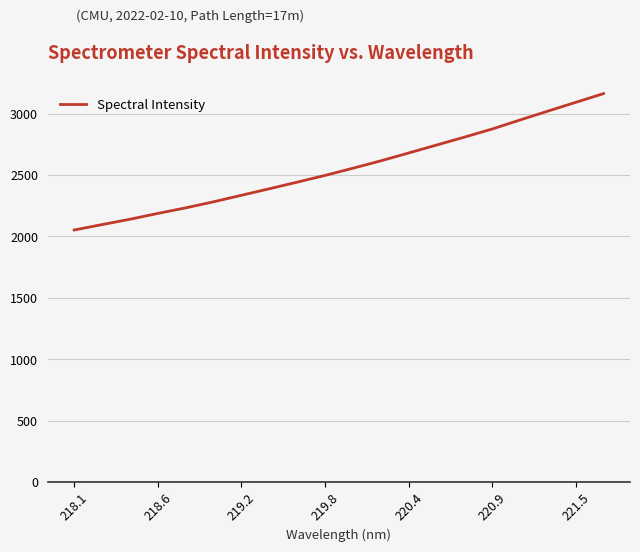

What is the difference between the maximum and minimum values?

1110.8